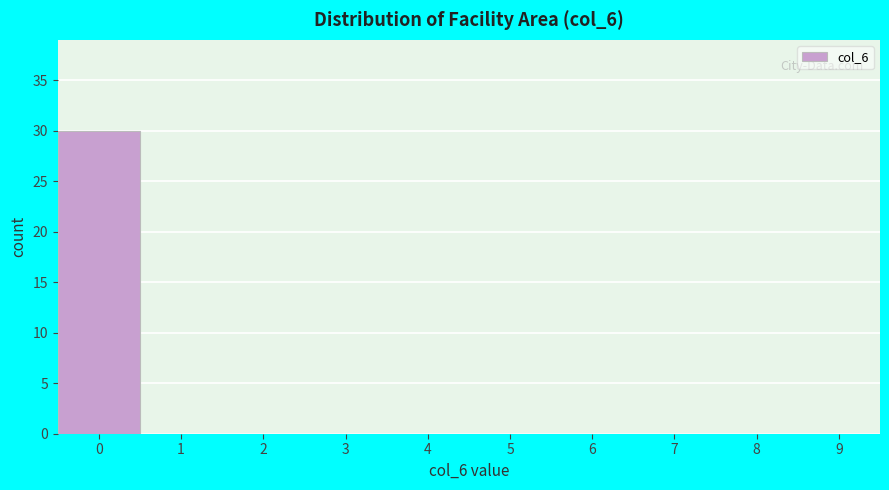

How tall is the bar that spans -0.5 to 0.5 on the x-axis? The values are not printed on the chart, so give them approximately, as read against the axis.

30